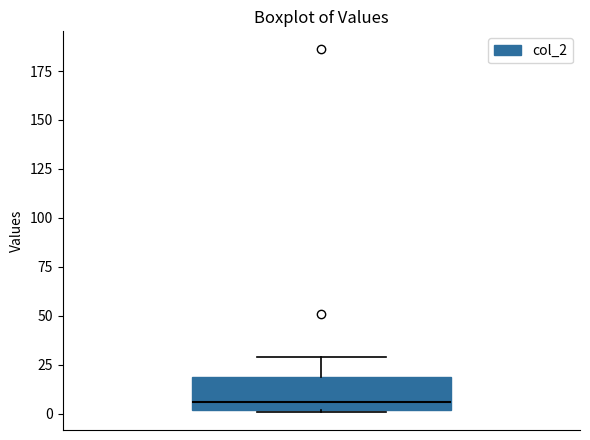

Where does the median line of the box sit on the y-axis? The values are not printed on the chart, so give them approximately, as read against the axis.

5